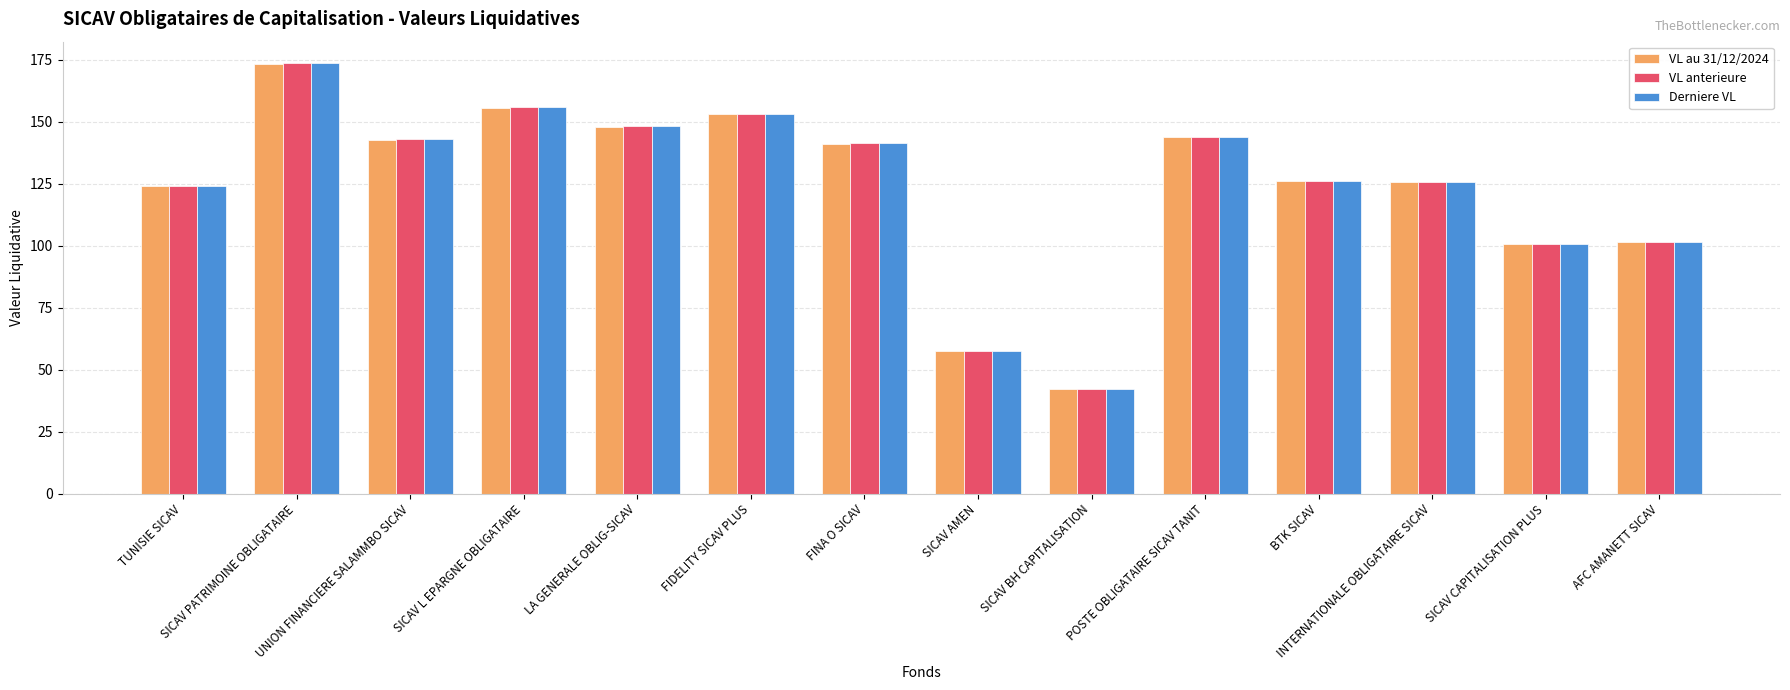

At how many categories does at least one series exceed 79?

12